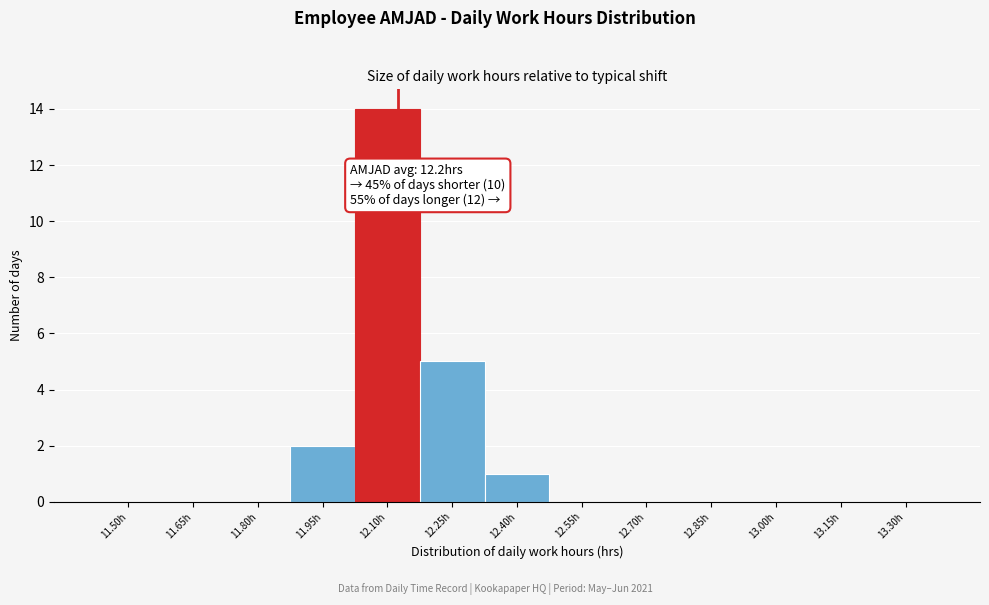

Reading left to right, list all the values displayed in this chart.

11.50h=0	11.65h=0	11.80h=0	11.95h=2	12.10h=14	12.25h=5	12.40h=1	12.55h=0	12.70h=0	12.85h=0	13.00h=0	13.15h=0	13.30h=0